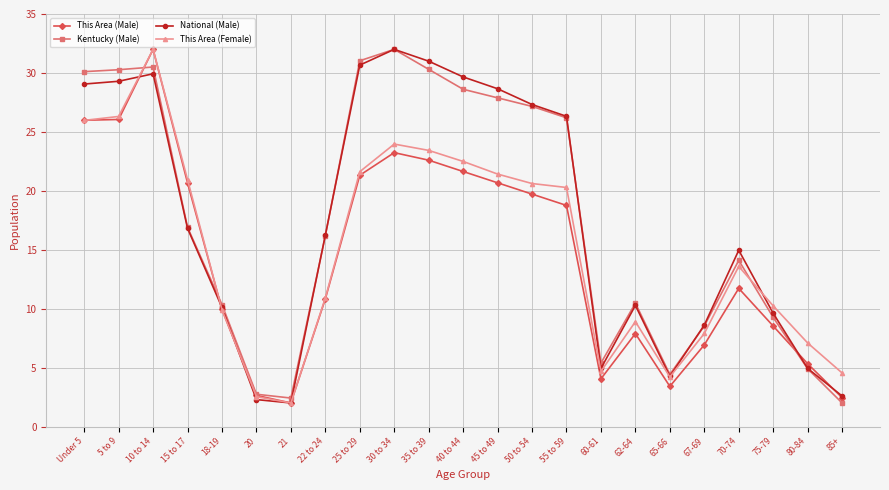

How many data points in Kentucky (Male) are less than 16?

11